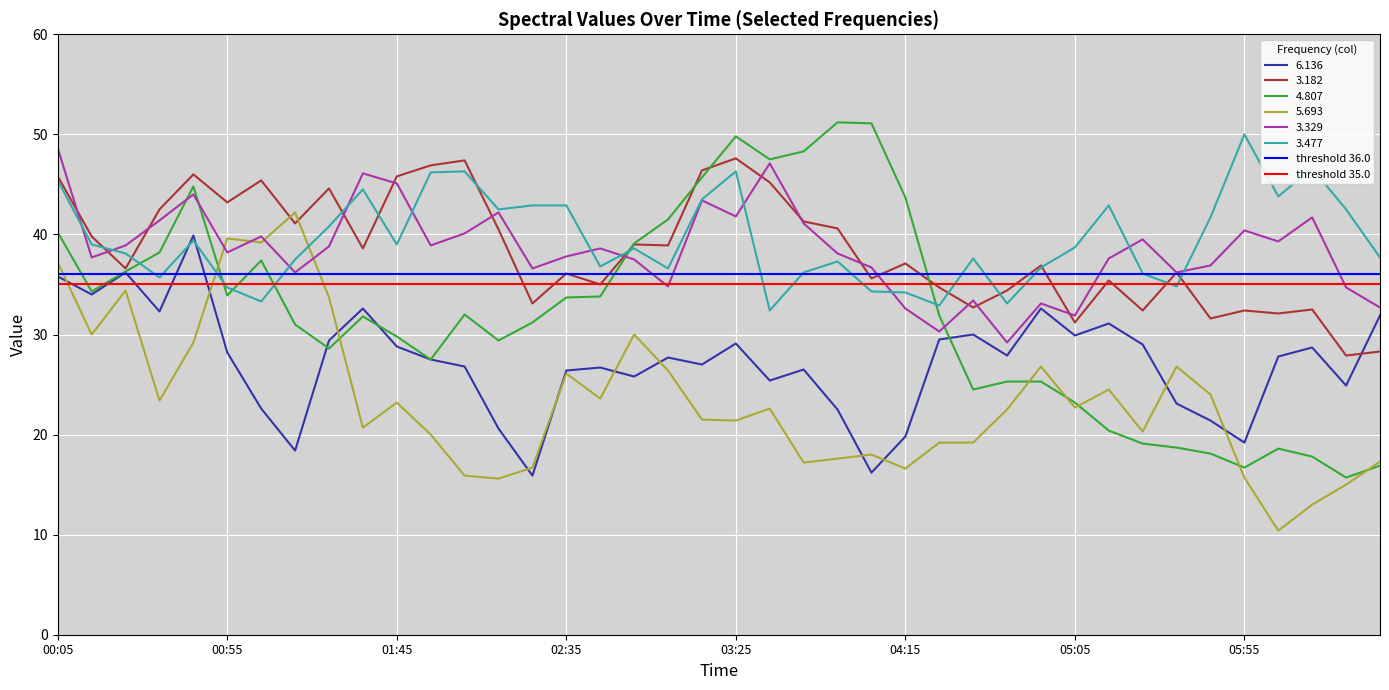

Is the value of 4.807 at 00:05 greater than the value of 3.477 at 05:05?

Yes